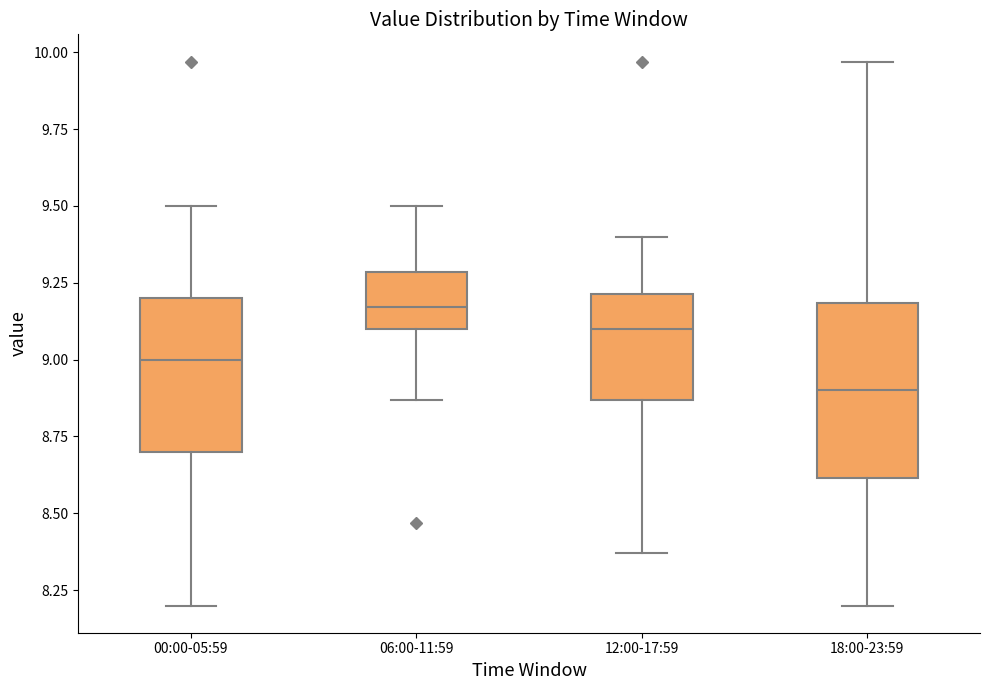

Reading left to right, transcribe this box plot: for each box, give where its median line is, the range the box spans, and where its two whiskers end, as read against the y-axis. The values are not printed on the chart, so give them approximately, as read against the axis.

00:00-05:59: median 9.00, box 8.70 to 9.20, whiskers 8.20 to 9.50
06:00-11:59: median 9.15, box 9.10 to 9.30, whiskers 8.85 to 9.50
12:00-17:59: median 9.10, box 8.85 to 9.20, whiskers 8.35 to 9.40
18:00-23:59: median 8.90, box 8.60 to 9.20, whiskers 8.20 to 9.95